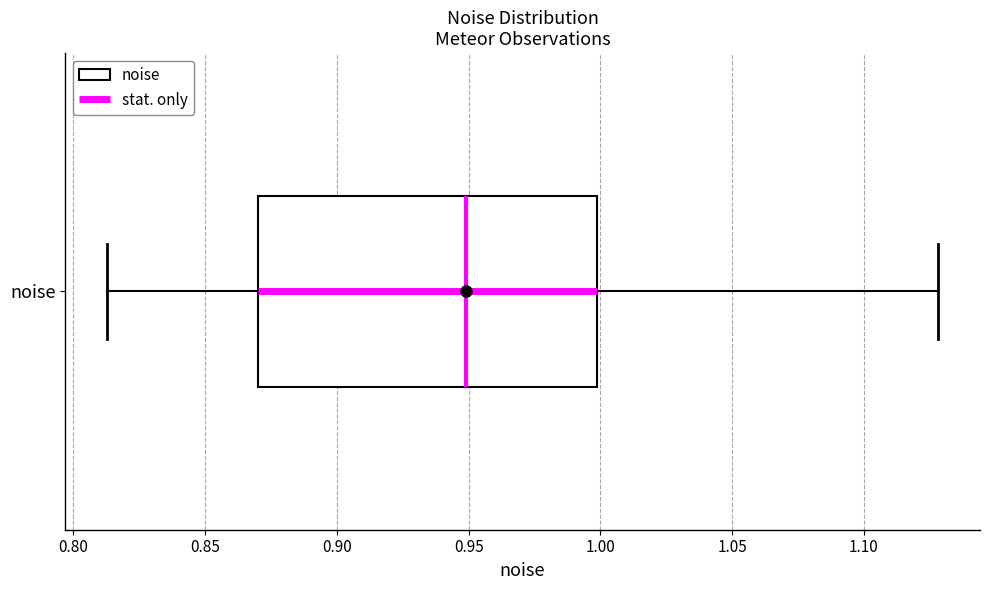

Where does the left whisker of the box for noise end on the x-axis? The values are not printed on the chart, so give them approximately, as read against the axis.

0.815